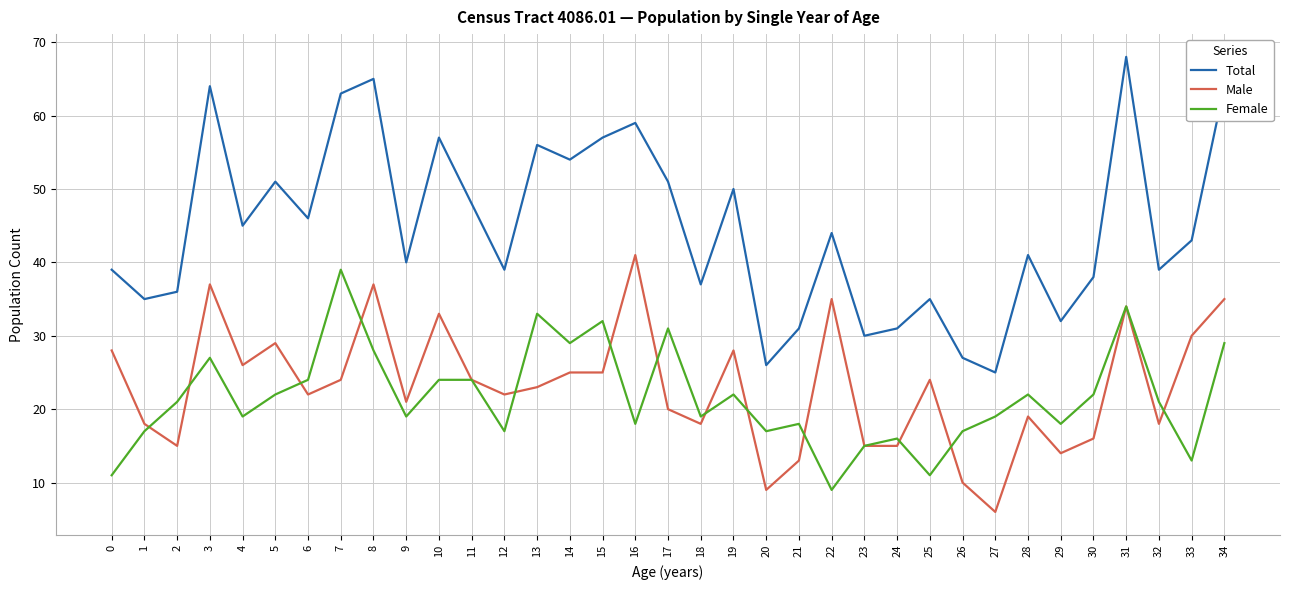

Is the value of Total at 27 greater than the value of Male at 5?

No